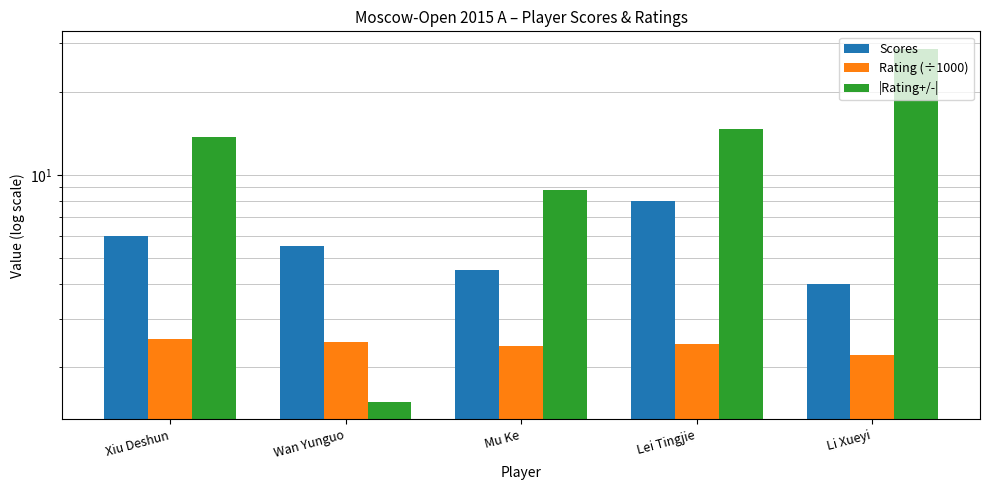

What are all the series names shown in the legend?

Scores, Rating (÷1000), |Rating+/-|